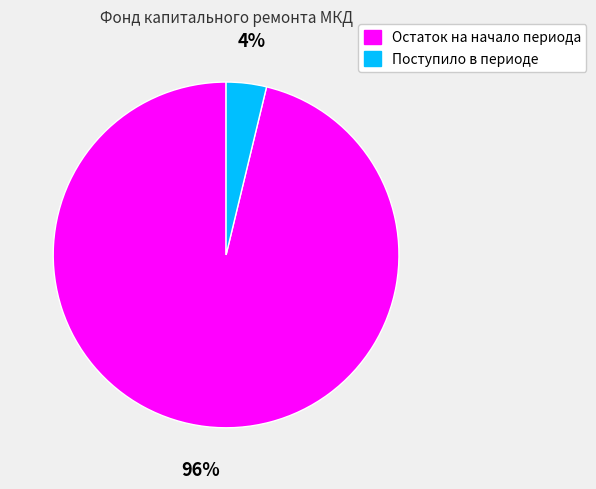

True or false: Поступило в периоде accounts for 4% of the total.

True